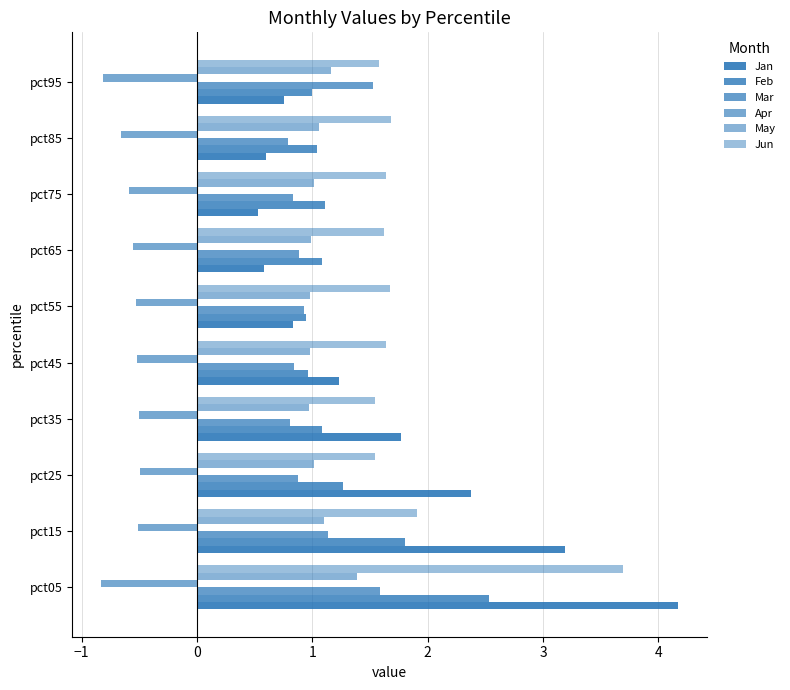

Count the number of categories in the chart.

10